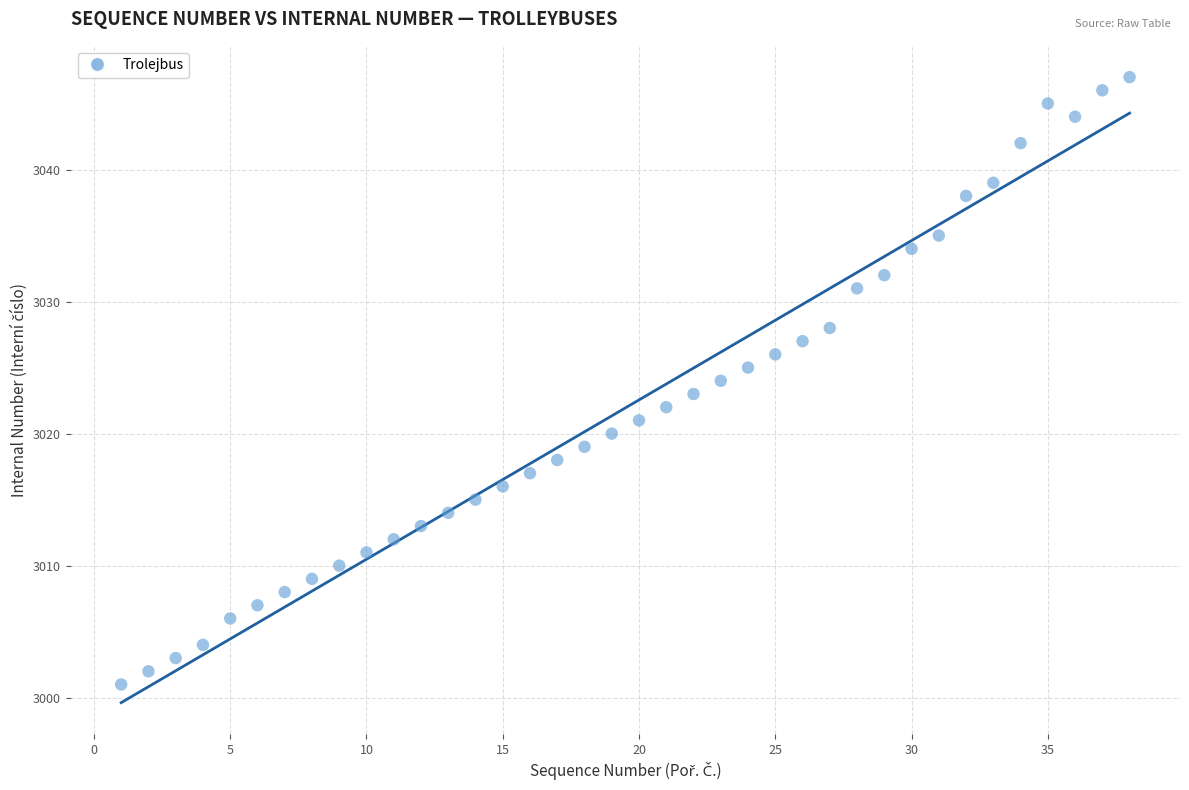

What is the range of Y values (max minus min)?

46